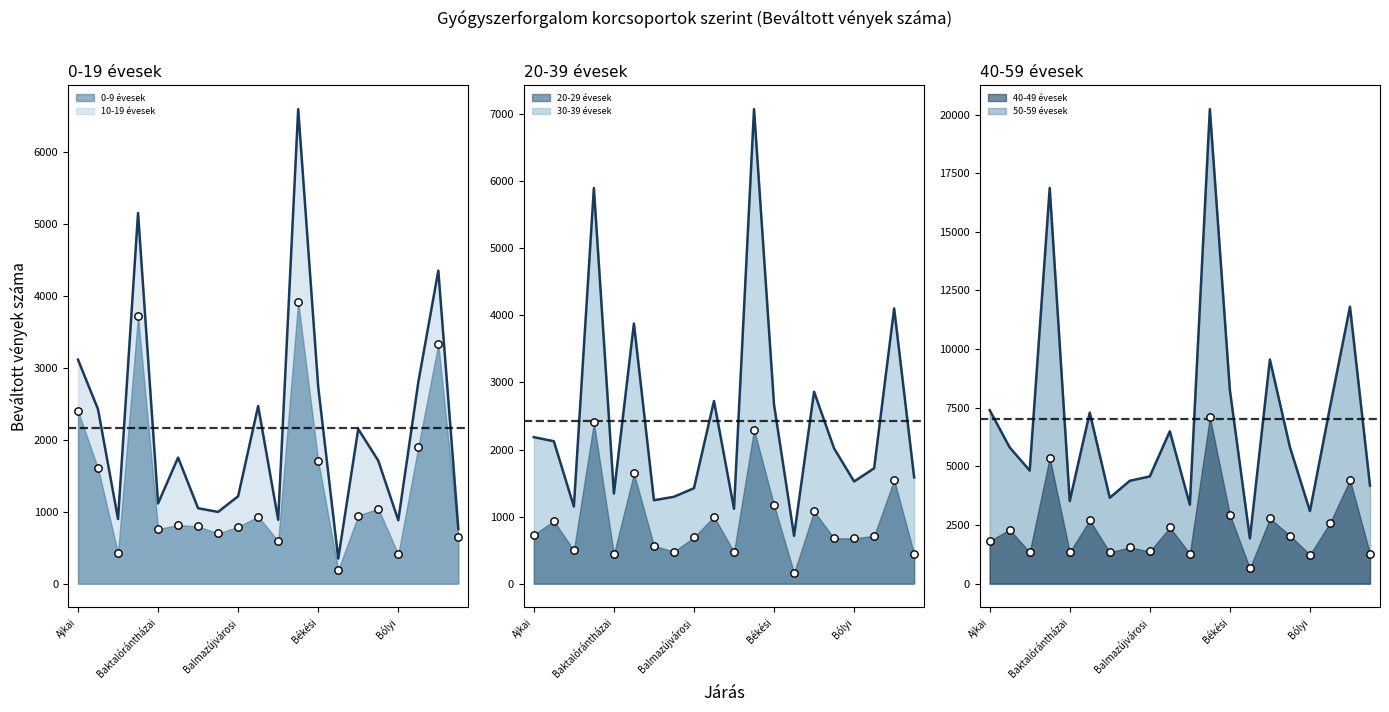

Which series contains the highest Y value?

50-59 évesek